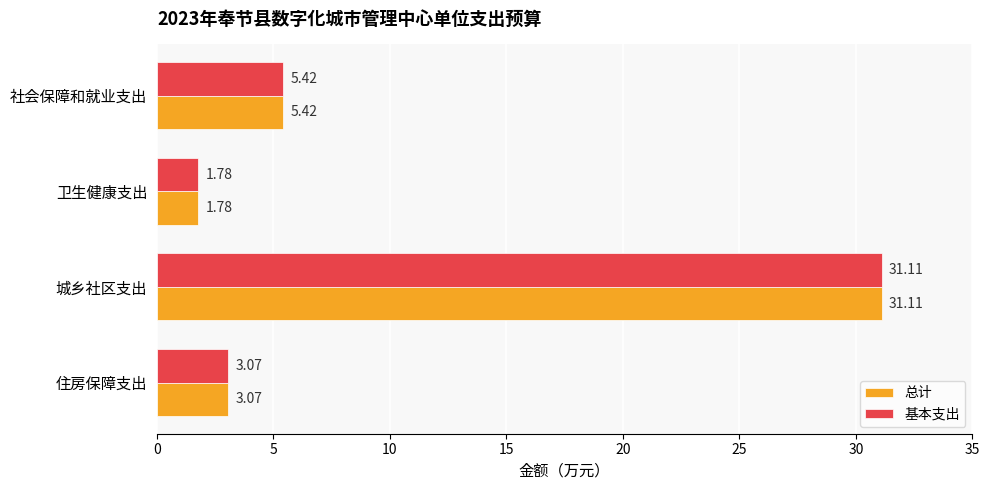

What is the difference between the maximum and minimum values in the 基本支出 series?

29.3